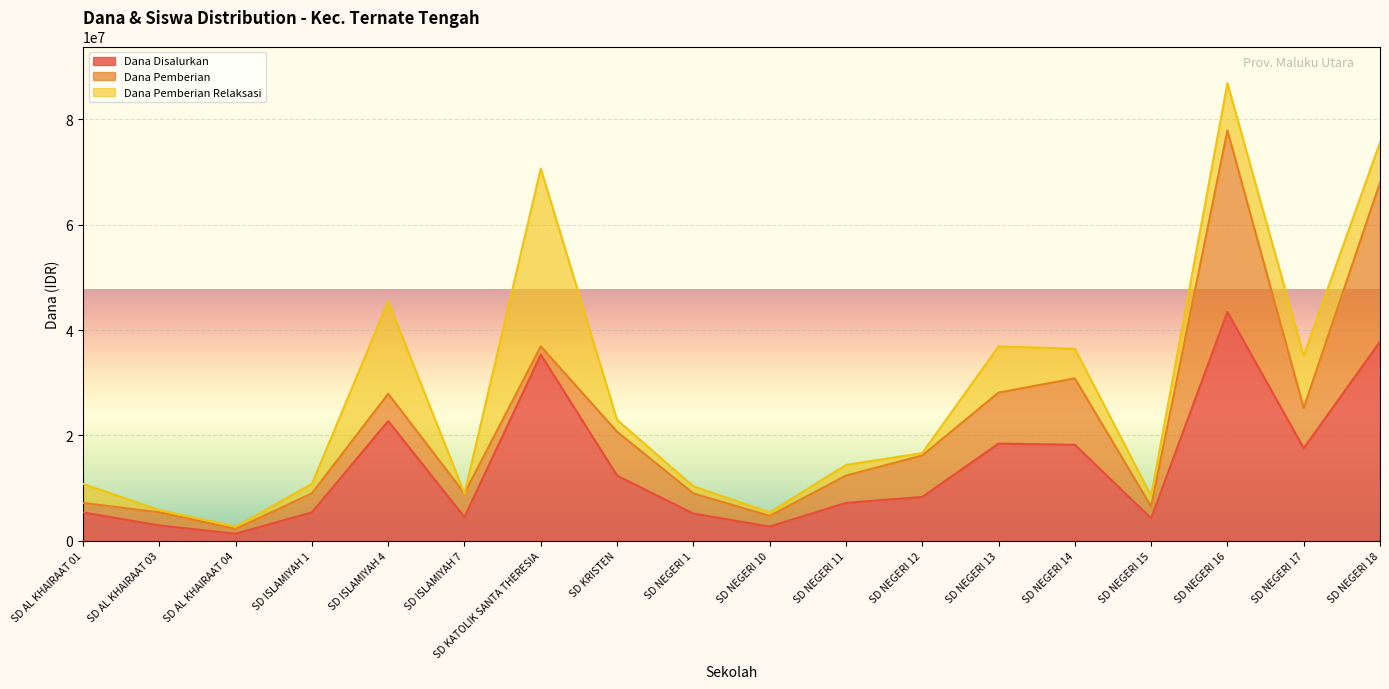

At which category is the sum across all series the highest?

SD NEGERI 16